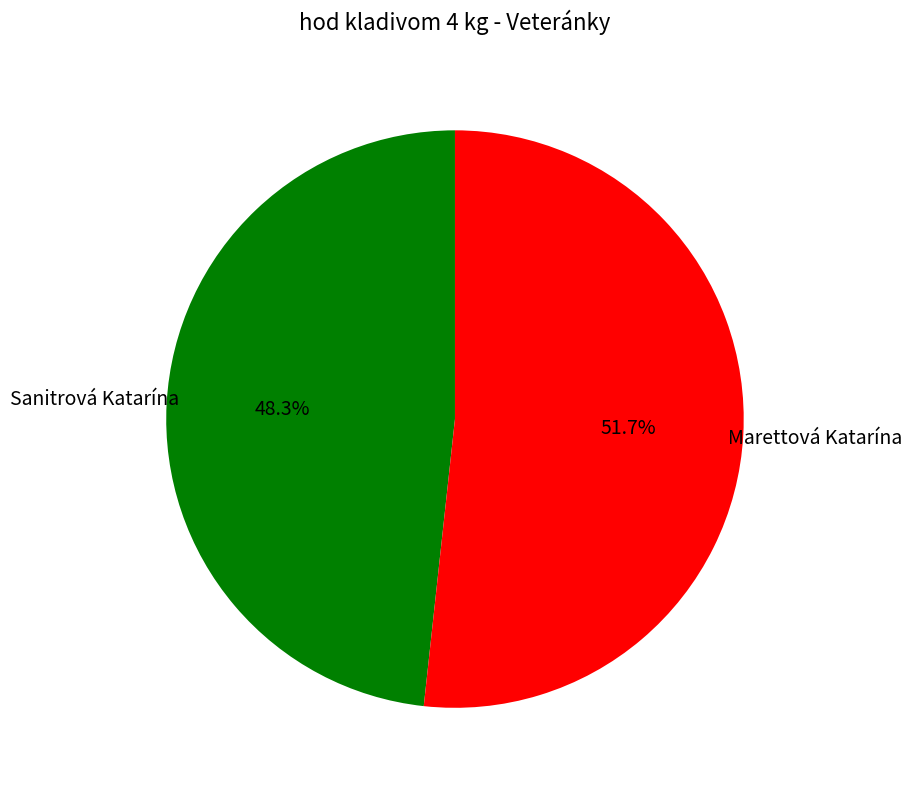

Is there a majority slice in this chart?

Yes